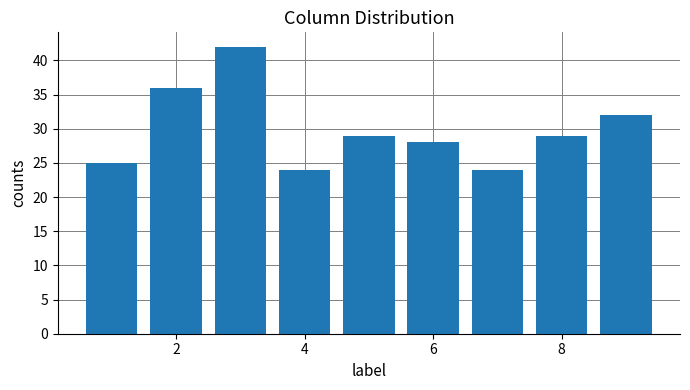

What is the maximum value shown in the chart?

42